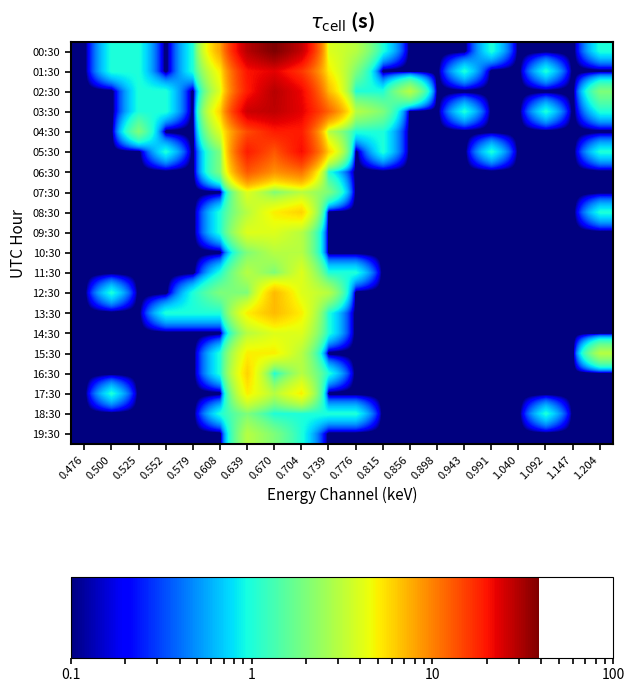

Reading left to right, transcribe all the data shown in this chart.

00:30: 0.476=0.1	0.500=1.0	0.525=1.0	0.552=0.1	0.579=1.0	0.608=8.0	0.639=29.0	0.670=39.0	0.704=27.0	0.739=4.0	0.776=3.0	0.815=1.0	0.856=0.1	0.898=0.1	0.943=0.1	0.991=1.0	1.040=0.1	1.092=0.1	1.147=0.1	1.204=1.0
01:30: 0.476=0.1	0.500=1.0	0.525=1.0	0.552=0.1	0.579=1.0	0.608=5.0	0.639=20.0	0.670=23.0	0.704=16.0	0.739=5.0	0.776=2.0	0.815=0.1	0.856=0.1	0.898=0.1	0.943=1.0	0.991=0.1	1.040=0.1	1.092=1.0	1.147=0.1	1.204=0.1
02:30: 0.476=0.1	0.500=0.1	0.525=1.0	0.552=1.0	0.579=0.1	0.608=4.0	0.639=19.0	0.670=29.0	0.704=22.0	0.739=7.0	0.776=1.0	0.815=1.0	0.856=3.0	0.898=0.1	0.943=0.1	0.991=0.1	1.040=0.1	1.092=0.1	1.147=0.1	1.204=2.0
03:30: 0.476=0.1	0.500=0.1	0.525=1.0	0.552=1.0	0.579=0.1	0.608=6.0	0.639=26.0	0.670=28.0	0.704=23.0	0.739=12.0	0.776=3.0	0.815=2.0	0.856=0.1	0.898=0.1	0.943=1.0	0.991=0.1	1.040=0.1	1.092=1.0	1.147=0.1	1.204=1.0
04:30: 0.476=0.1	0.500=0.1	0.525=2.0	0.552=0.1	0.579=0.1	0.608=4.0	0.639=14.0	0.670=19.0	0.704=19.0	0.739=3.0	0.776=1.0	0.815=1.0	0.856=0.1	0.898=0.1	0.943=0.1	0.991=0.1	1.040=0.1	1.092=0.1	1.147=0.1	1.204=0.1
05:30: 0.476=0.1	0.500=0.1	0.525=0.1	0.552=1.0	0.579=0.1	0.608=2.0	0.639=19.0	0.670=13.0	0.704=21.0	0.739=6.0	0.776=0.1	0.815=1.0	0.856=0.1	0.898=0.1	0.943=0.1	0.991=1.0	1.040=0.1	1.092=0.1	1.147=0.1	1.204=1.0
06:30: 0.476=0.1	0.500=0.1	0.525=0.1	0.552=0.1	0.579=0.1	0.608=2.0	0.639=13.0	0.670=9.0	0.704=11.0	0.739=1.0	0.776=0.1	0.815=0.1	0.856=0.1	0.898=0.1	0.943=0.1	0.991=0.1	1.040=0.1	1.092=0.1	1.147=0.1	1.204=0.1
07:30: 0.476=0.1	0.500=0.1	0.525=0.1	0.552=0.1	0.579=0.1	0.608=0.1	0.639=4.0	0.670=2.0	0.704=3.0	0.739=2.0	0.776=0.1	0.815=0.1	0.856=0.1	0.898=0.1	0.943=0.1	0.991=0.1	1.040=0.1	1.092=0.1	1.147=0.1	1.204=0.1
08:30: 0.476=0.1	0.500=0.1	0.525=0.1	0.552=0.1	0.579=0.1	0.608=1.0	0.639=3.0	0.670=5.0	0.704=6.0	0.739=0.1	0.776=0.1	0.815=0.1	0.856=0.1	0.898=0.1	0.943=0.1	0.991=0.1	1.040=0.1	1.092=0.1	1.147=0.1	1.204=1.0
09:30: 0.476=0.1	0.500=0.1	0.525=0.1	0.552=0.1	0.579=0.1	0.608=1.0	0.639=4.0	0.670=4.0	0.704=3.0	0.739=0.1	0.776=0.1	0.815=0.1	0.856=0.1	0.898=0.1	0.943=0.1	0.991=0.1	1.040=0.1	1.092=0.1	1.147=0.1	1.204=0.1
10:30: 0.476=0.1	0.500=0.1	0.525=0.1	0.552=0.1	0.579=0.1	0.608=0.1	0.639=2.0	0.670=3.0	0.704=3.0	0.739=0.1	0.776=0.1	0.815=0.1	0.856=0.1	0.898=0.1	0.943=0.1	0.991=0.1	1.040=0.1	1.092=0.1	1.147=0.1	1.204=0.1
11:30: 0.476=0.1	0.500=0.1	0.525=0.1	0.552=0.1	0.579=0.1	0.608=1.0	0.639=3.0	0.670=2.0	0.704=4.0	0.739=1.0	0.776=1.0	0.815=0.1	0.856=0.1	0.898=0.1	0.943=0.1	0.991=0.1	1.040=0.1	1.092=0.1	1.147=0.1	1.204=0.1
12:30: 0.476=0.1	0.500=1.0	0.525=0.1	0.552=0.1	0.579=1.0	0.608=2.0	0.639=2.0	0.670=7.0	0.704=4.0	0.739=3.0	0.776=0.1	0.815=0.1	0.856=0.1	0.898=0.1	0.943=0.1	0.991=0.1	1.040=0.1	1.092=0.1	1.147=0.1	1.204=0.1
13:30: 0.476=0.1	0.500=0.1	0.525=0.1	0.552=1.0	0.579=1.0	0.608=1.0	0.639=5.0	0.670=7.0	0.704=5.0	0.739=1.0	0.776=0.1	0.815=0.1	0.856=0.1	0.898=0.1	0.943=0.1	0.991=0.1	1.040=0.1	1.092=0.1	1.147=0.1	1.204=0.1
14:30: 0.476=0.1	0.500=0.1	0.525=0.1	0.552=0.1	0.579=0.1	0.608=0.1	0.639=3.0	0.670=4.0	0.704=4.0	0.739=1.0	0.776=0.1	0.815=0.1	0.856=0.1	0.898=0.1	0.943=0.1	0.991=0.1	1.040=0.1	1.092=0.1	1.147=0.1	1.204=0.1
15:30: 0.476=0.1	0.500=0.1	0.525=0.1	0.552=0.1	0.579=0.1	0.608=1.0	0.639=5.0	0.670=5.0	0.704=3.0	0.739=0.1	0.776=0.1	0.815=0.1	0.856=0.1	0.898=0.1	0.943=0.1	0.991=0.1	1.040=0.1	1.092=0.1	1.147=0.1	1.204=3.0
16:30: 0.476=0.1	0.500=0.1	0.525=0.1	0.552=0.1	0.579=0.1	0.608=1.0	0.639=6.0	0.670=1.0	0.704=3.0	0.739=1.0	0.776=0.1	0.815=0.1	0.856=0.1	0.898=0.1	0.943=0.1	0.991=0.1	1.040=0.1	1.092=0.1	1.147=0.1	1.204=0.1
17:30: 0.476=0.1	0.500=1.0	0.525=0.1	0.552=0.1	0.579=0.1	0.608=0.1	0.639=5.0	0.670=3.0	0.704=5.0	0.739=0.1	0.776=0.1	0.815=0.1	0.856=0.1	0.898=0.1	0.943=0.1	0.991=0.1	1.040=0.1	1.092=0.1	1.147=0.1	1.204=0.1
18:30: 0.476=0.1	0.500=0.1	0.525=0.1	0.552=0.1	0.579=0.1	0.608=1.0	0.639=2.0	0.670=1.0	0.704=1.0	0.739=1.0	0.776=1.0	0.815=0.1	0.856=0.1	0.898=0.1	0.943=0.1	0.991=0.1	1.040=0.1	1.092=1.0	1.147=0.1	1.204=0.1
19:30: 0.476=0.1	0.500=0.1	0.525=0.1	0.552=0.1	0.579=0.1	0.608=0.1	0.639=3.0	0.670=2.0	0.704=1.0	0.739=0.1	0.776=0.1	0.815=0.1	0.856=0.1	0.898=0.1	0.943=0.1	0.991=0.1	1.040=0.1	1.092=0.1	1.147=0.1	1.204=0.1